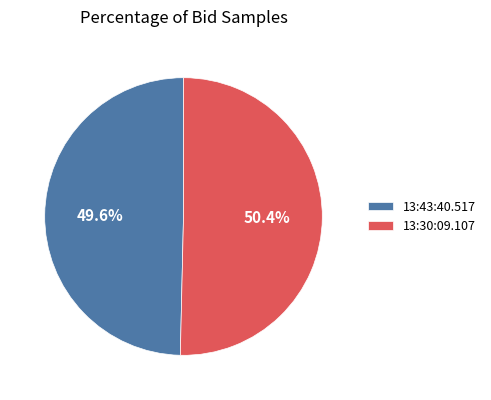

Rank the categories by value from highest to lowest.

13:30:09.107, 13:43:40.517